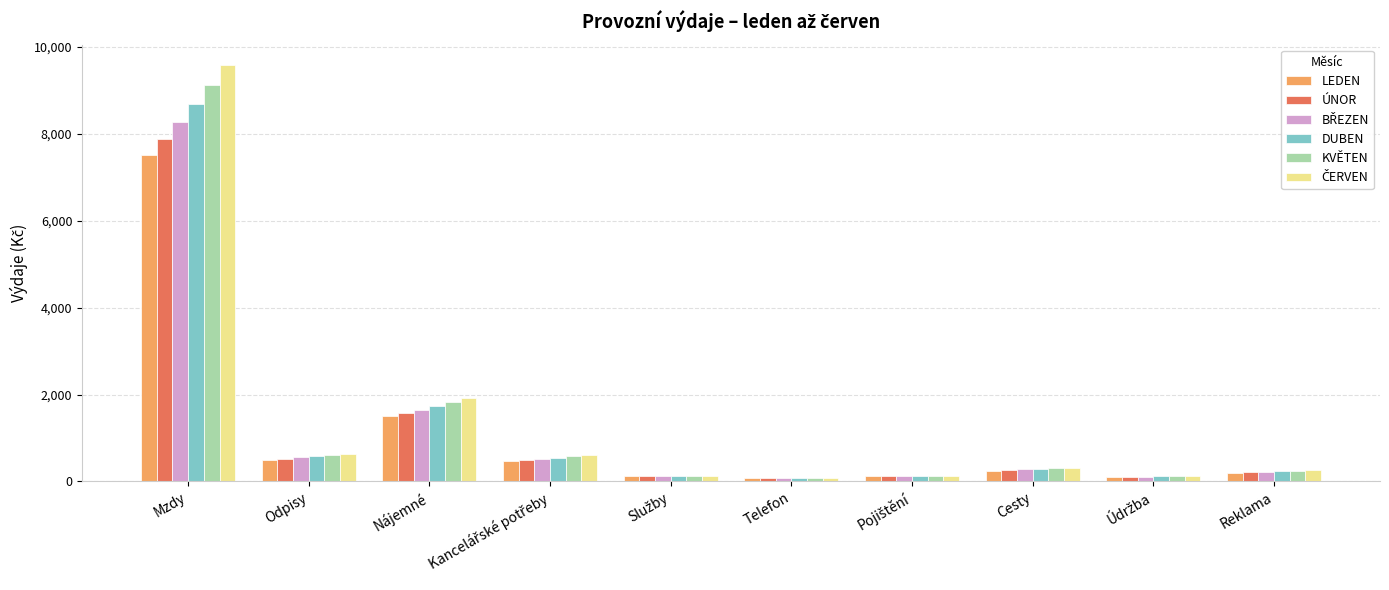

What is the greatest value displayed?

9572.1